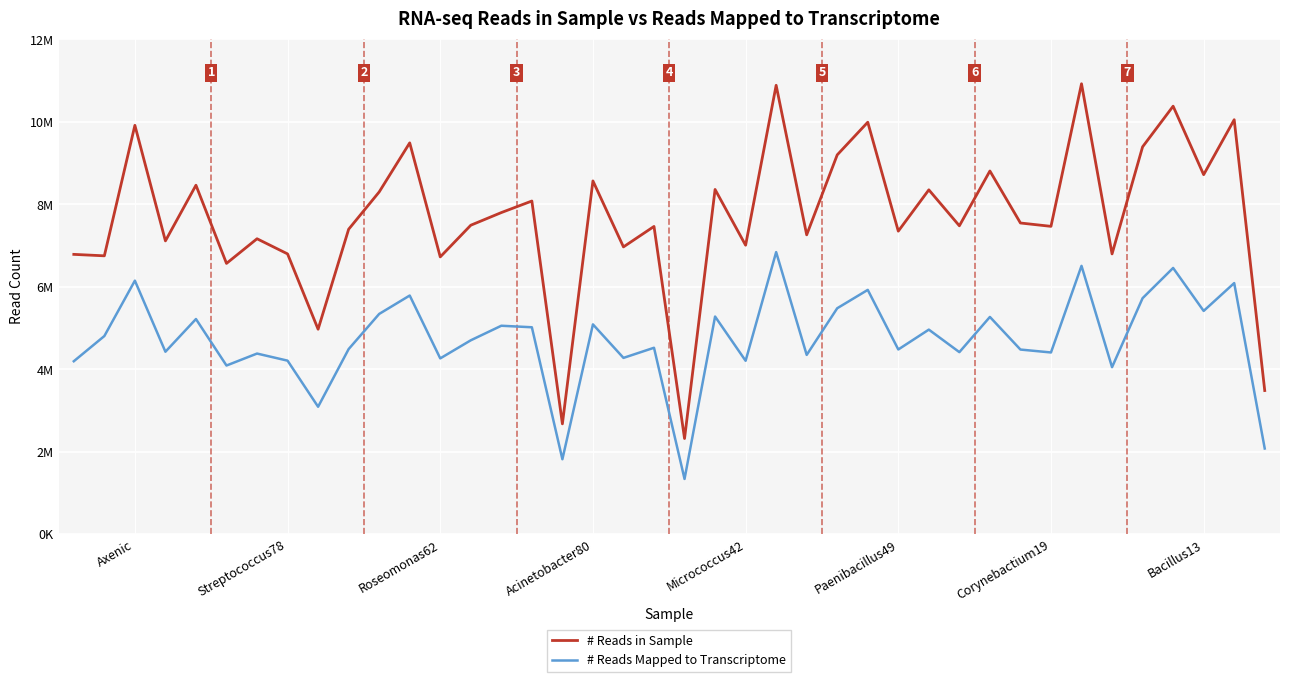

True or false: # Reads in Sample and # Reads Mapped to Transcriptome cross at least once.

False